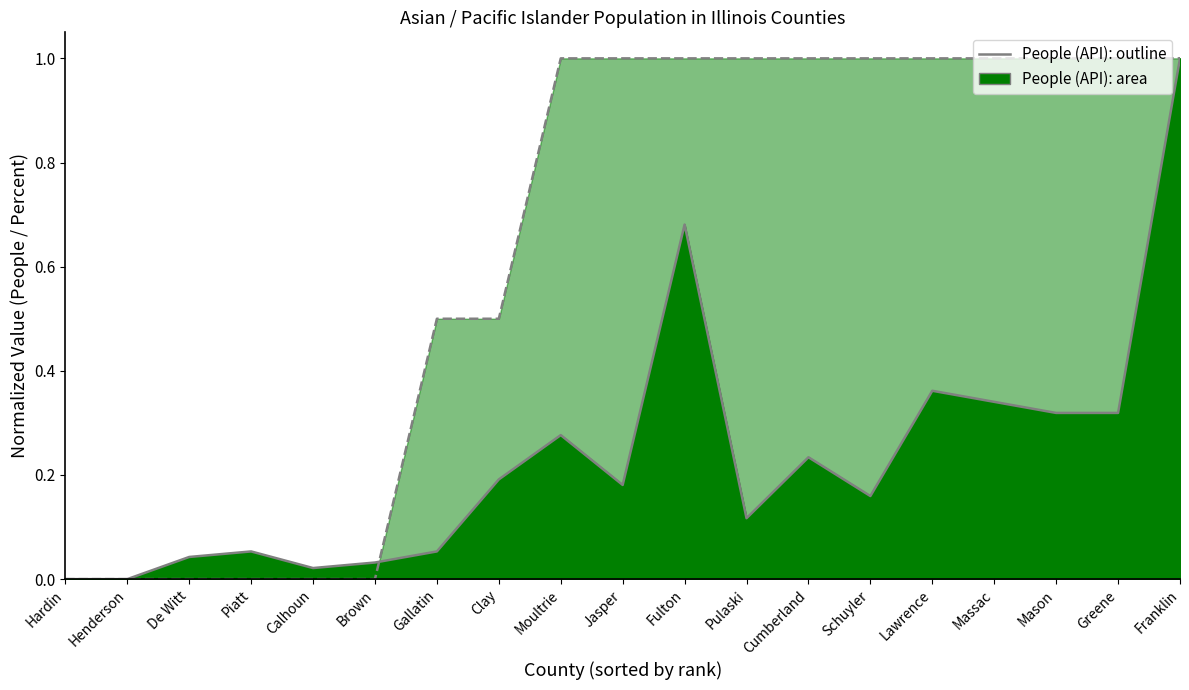

How many points are higher than both their immediate neighbors (excluding endpoints)?

5